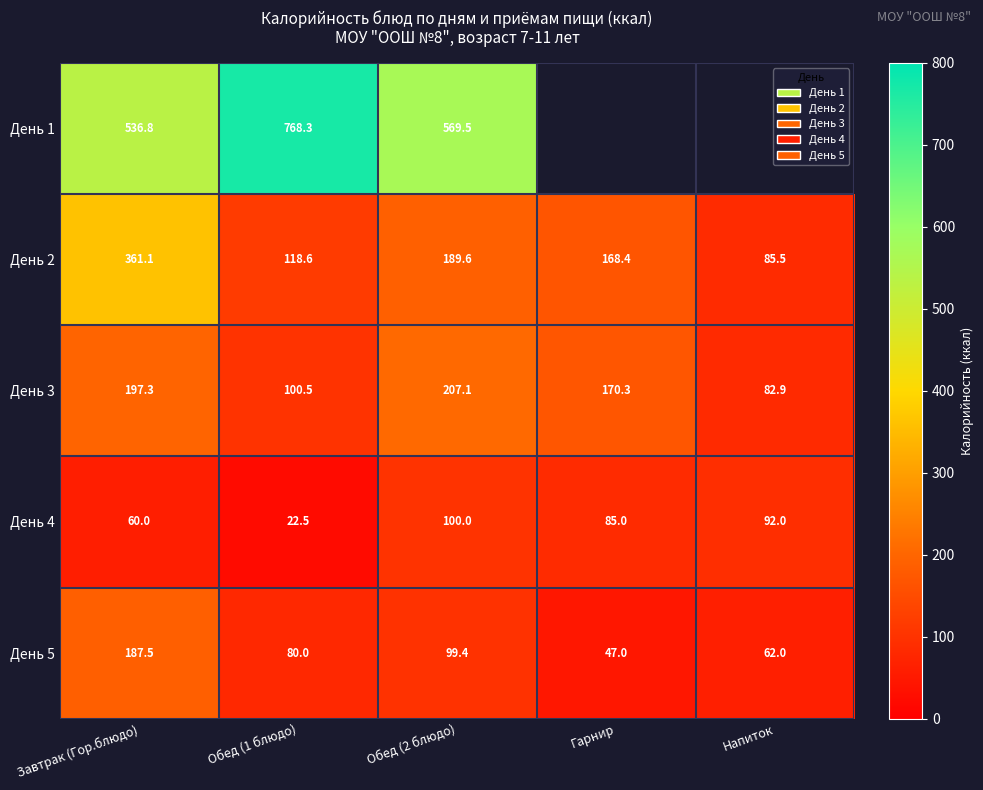

Is it true that День 3 equals 170.3 at Гарнир?

True